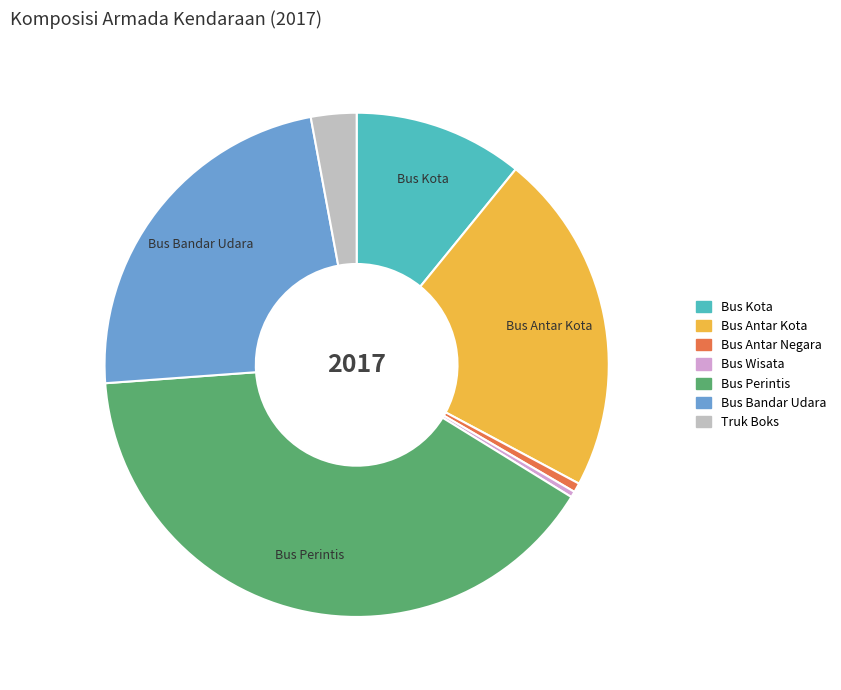

Is Bus Antar Kota the majority of the pie?

No